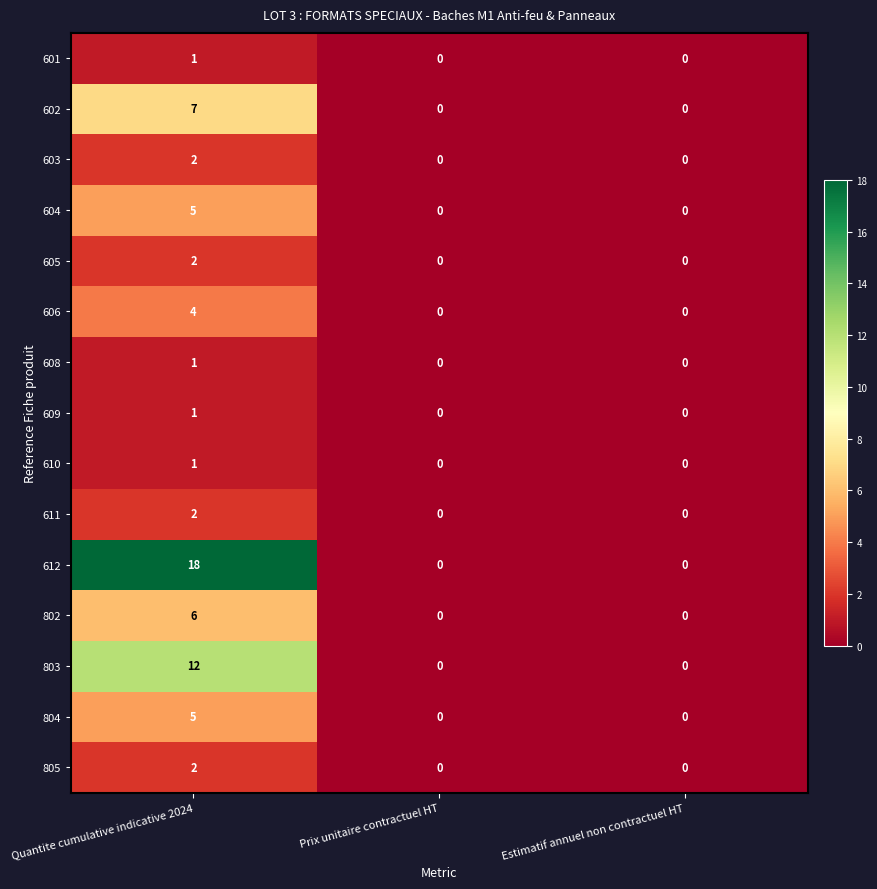

What is the maximum value shown in the chart?

18